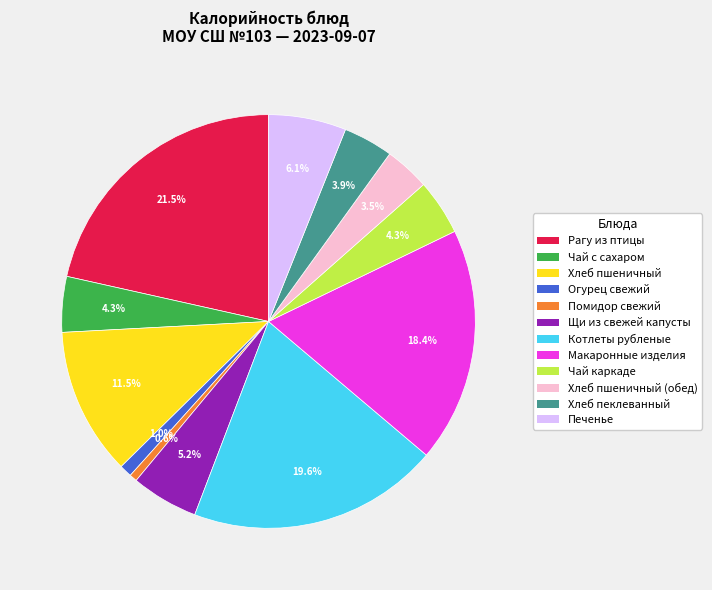

To the nearest percent, what percentage of the pie is Чай каркаде?

4%